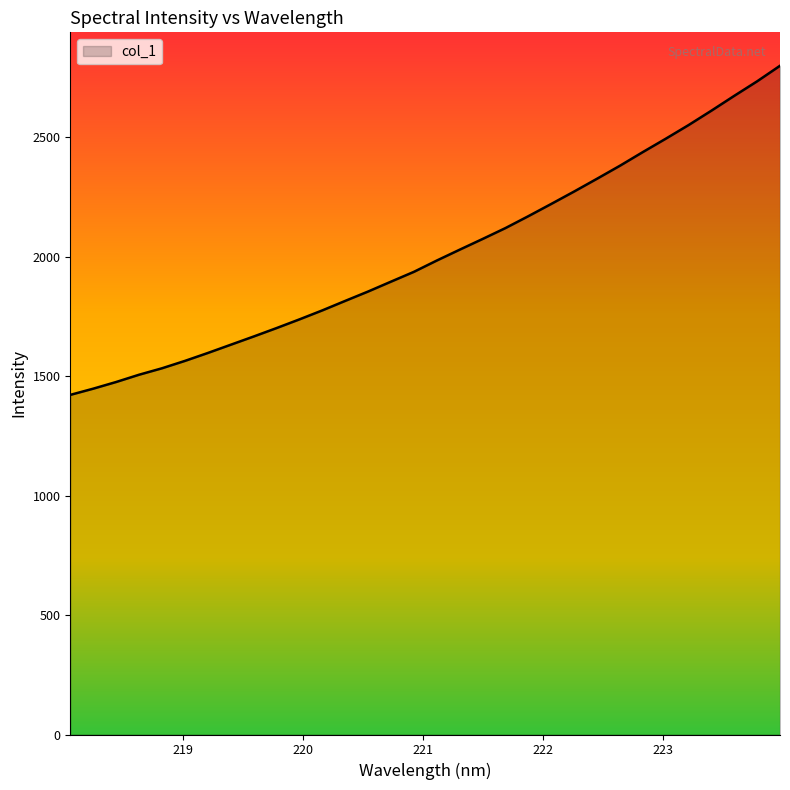

What is the difference between the maximum and minimum values?

1377.1